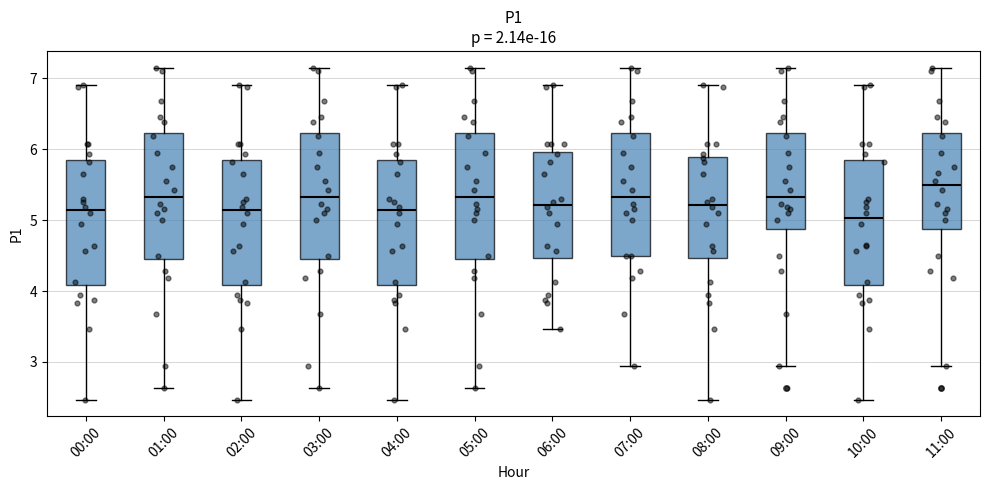

Which box's median line is the lowest?

10:00